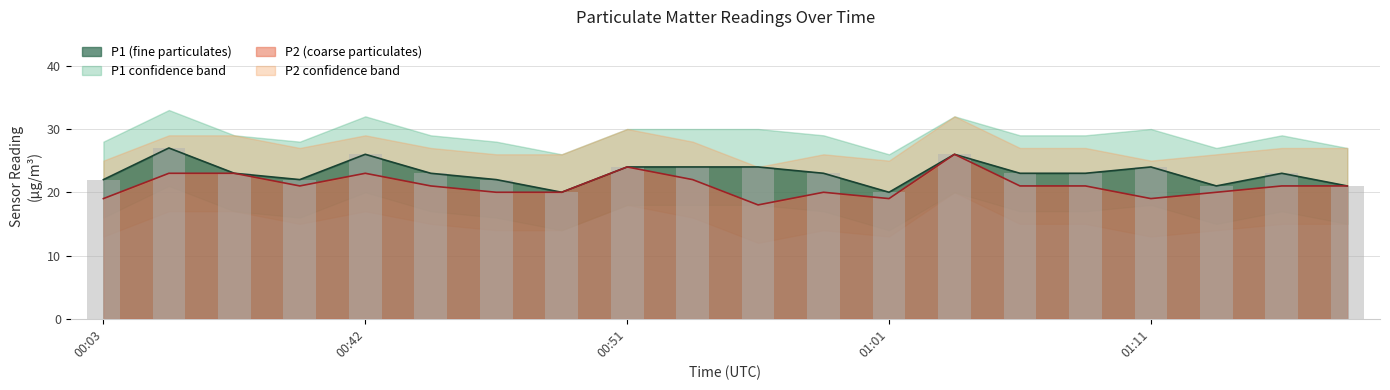

What position from the right is 00:03?

20